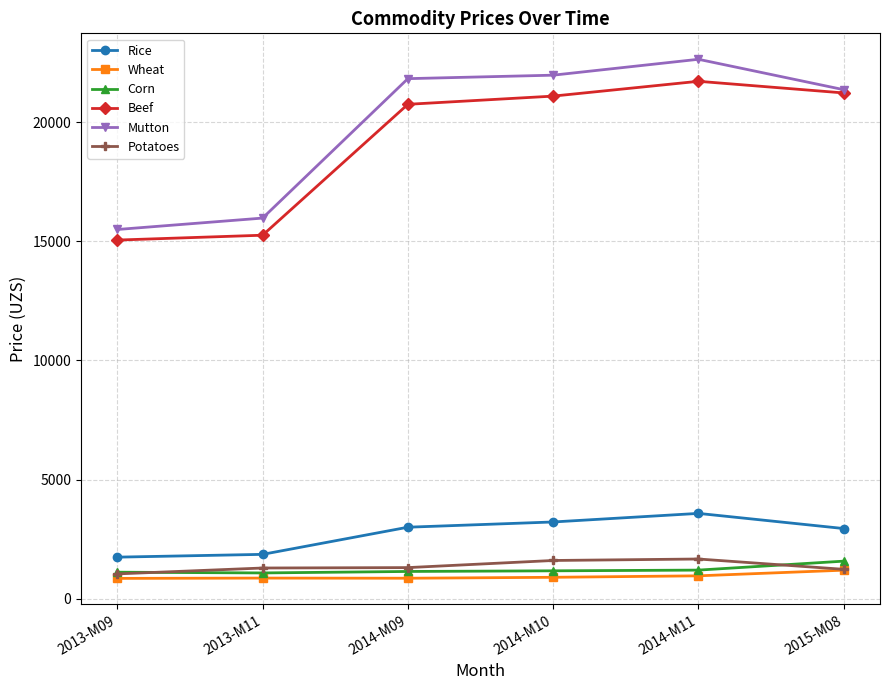

Which series has the widest spread of values?

Mutton